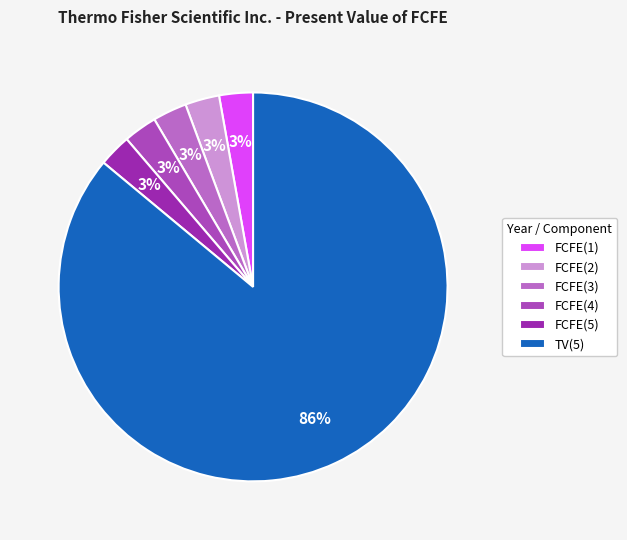

Rank the categories by value from highest to lowest.

TV(5), FCFE(2), FCFE(3), FCFE(1), FCFE(4), FCFE(5)